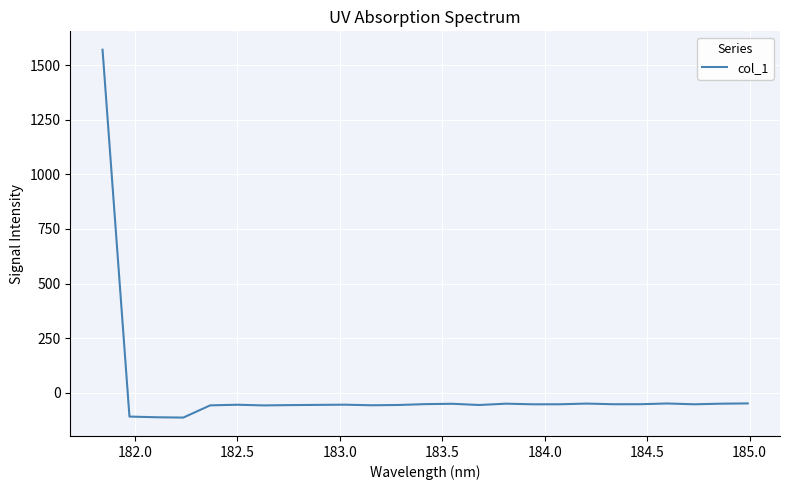

What is the difference between the maximum and minimum values?

1684.2